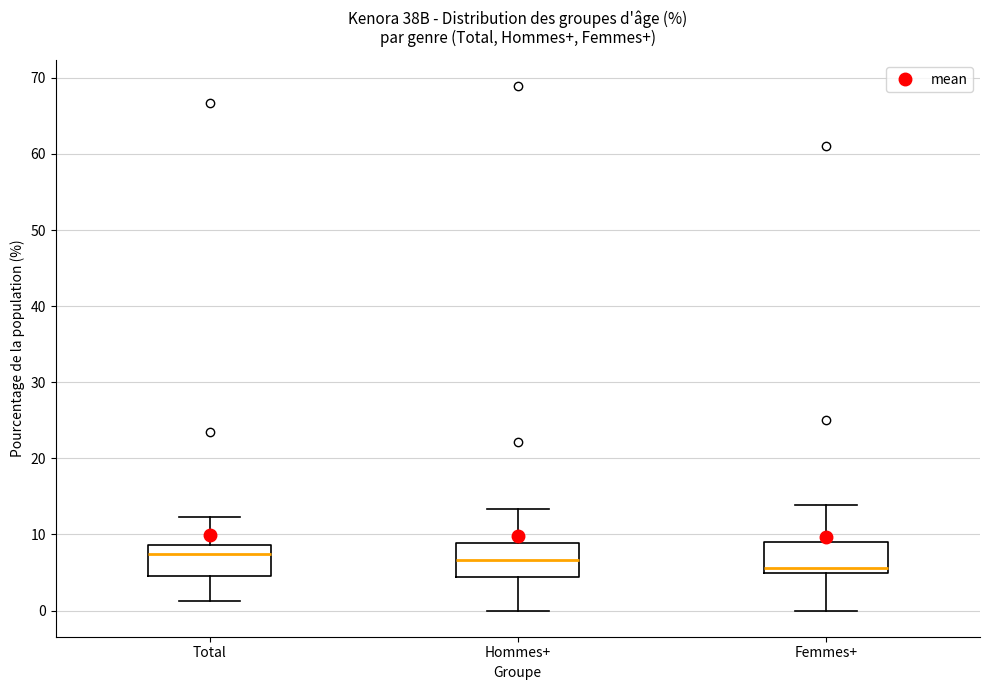

Where does the lower whisker of the box for Total end on the y-axis? The values are not printed on the chart, so give them approximately, as read against the axis.

1